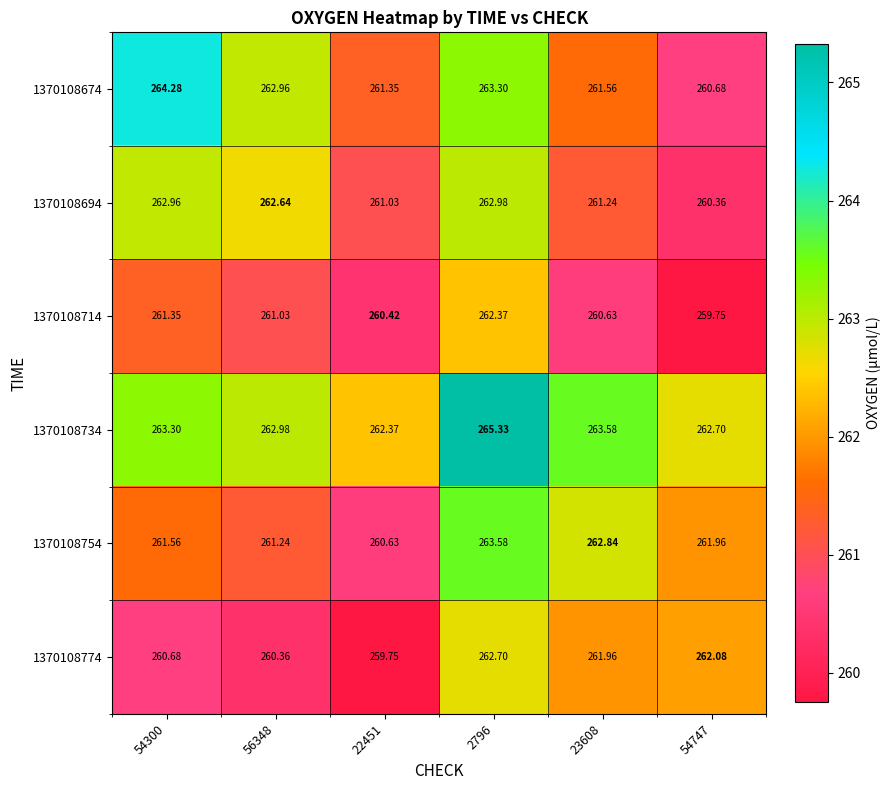

What is the spread (max minus min) of values at 56348?

2.6